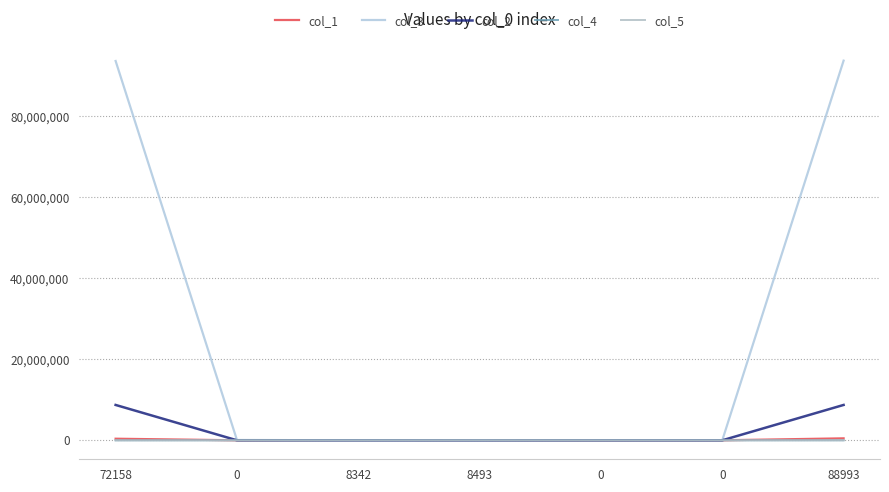

List the series in order of their peak value, highest first.

col_3, col_2, col_1, col_5, col_4